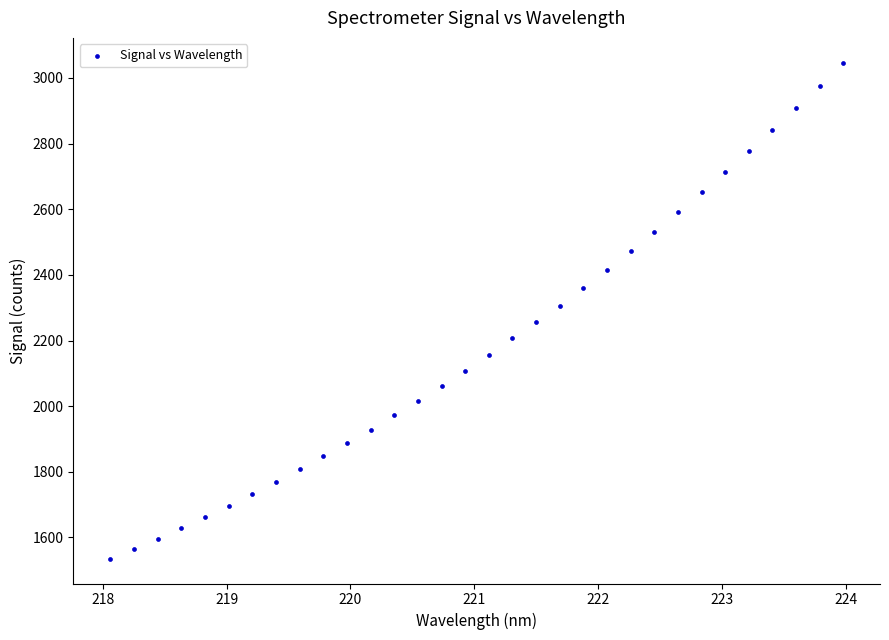

What is the range of X values (max minus min)?

5.9